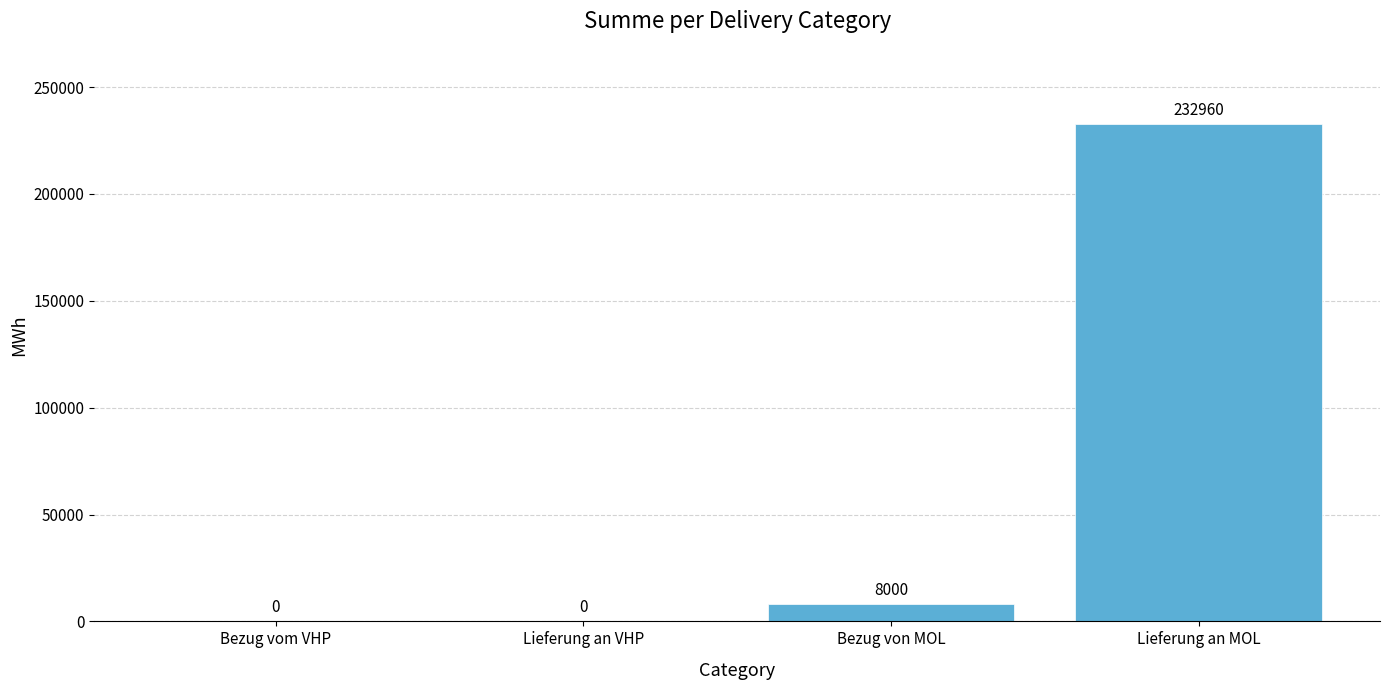

Reading right to left, extract all data points from this chart.

Lieferung an MOL=232960	Bezug von MOL=8000	Lieferung an VHP=0	Bezug vom VHP=0